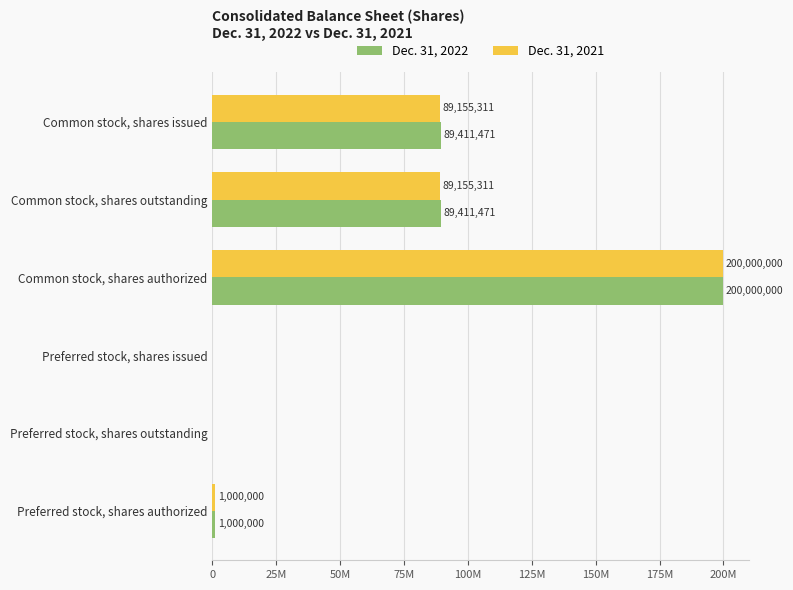

Reading left to right, list all the values displayed in this chart.

Dec. 31, 2022: 89411471	89411471	200000000	0	0	1000000
Dec. 31, 2021: 89155311	89155311	200000000	0	0	1000000